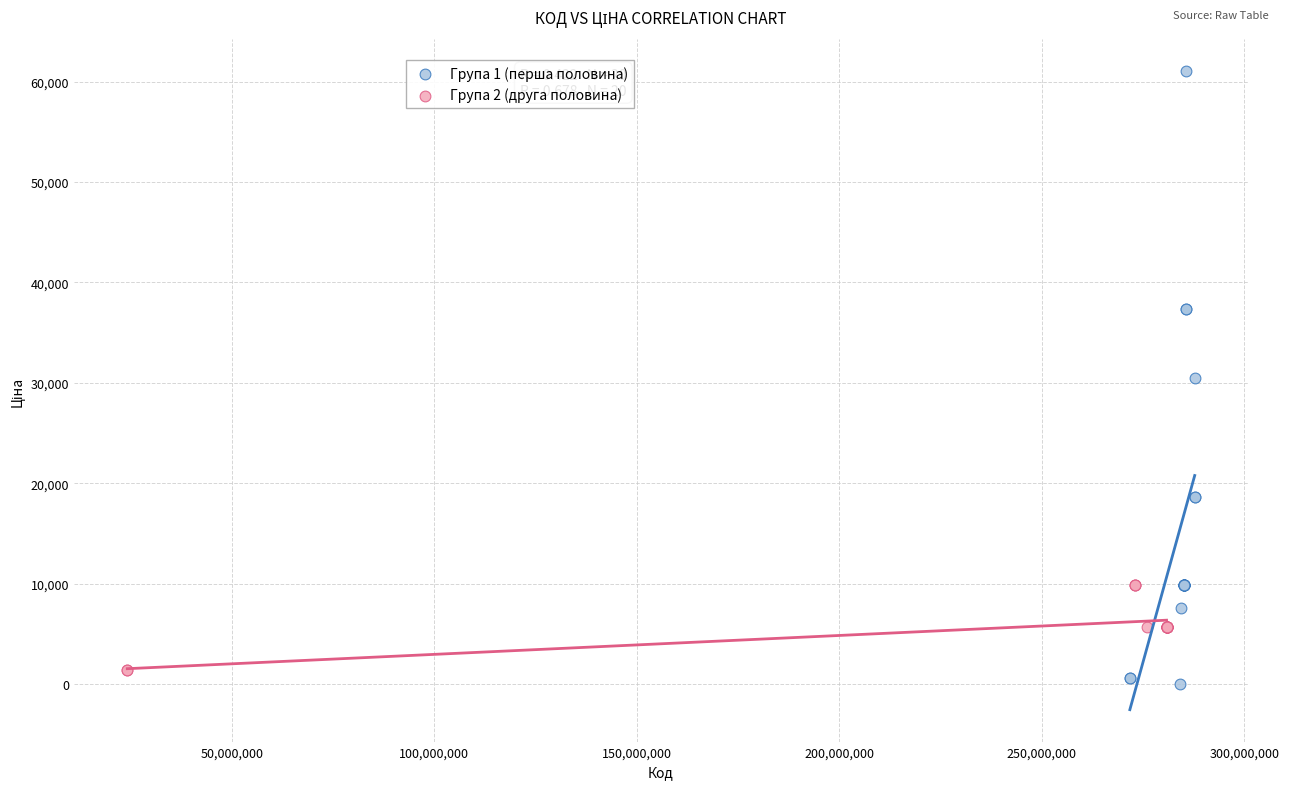

Which series has the largest Y range (max minus min)?

Група 1 (перша половина)